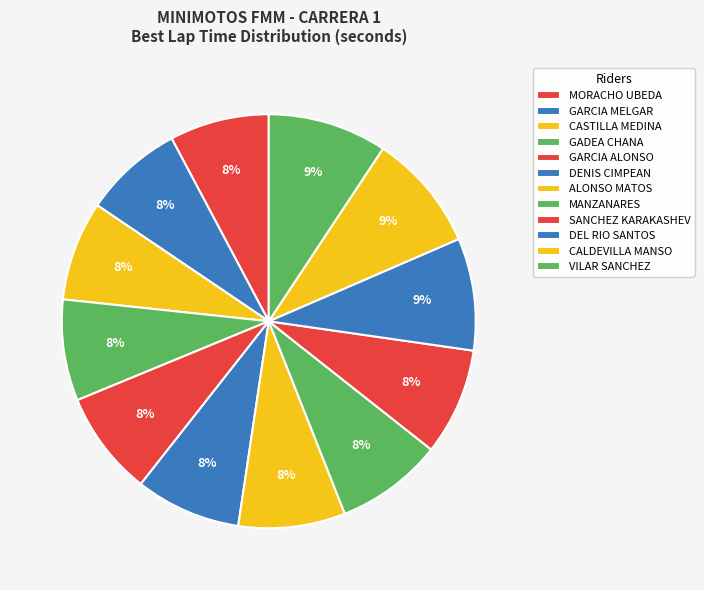

How many slices are in this pie chart?

12